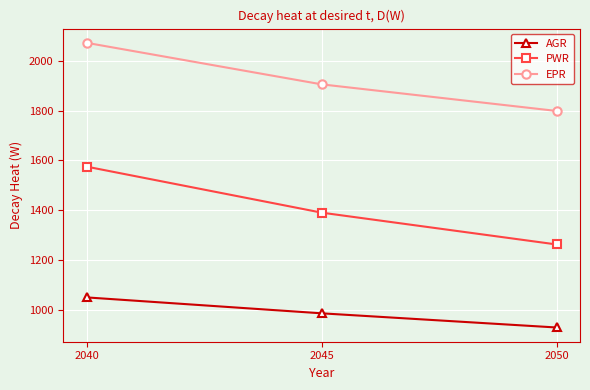

True or false: AGR has a value of 985 at 2045.

True